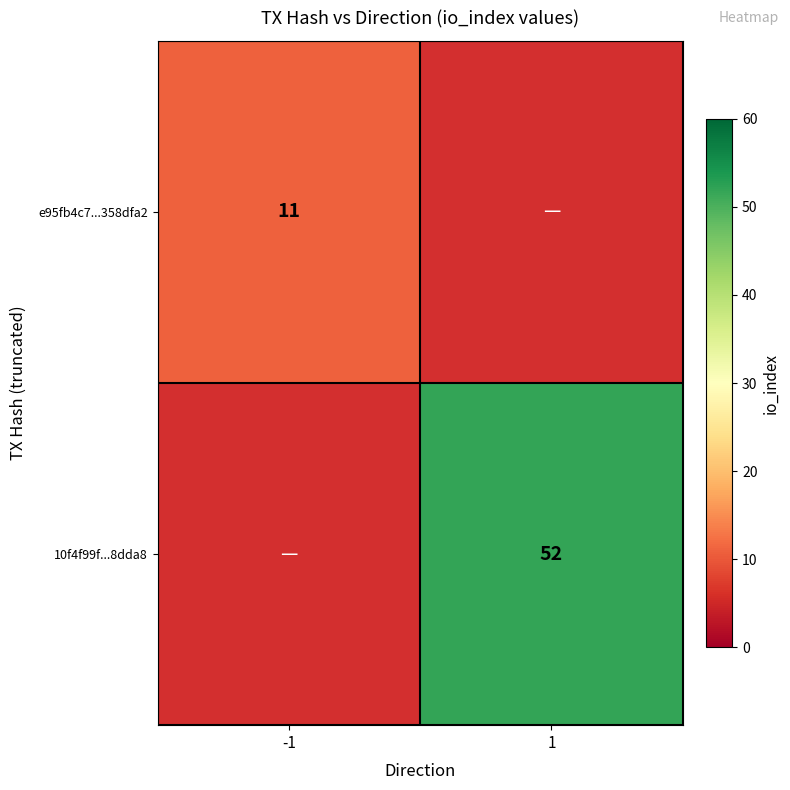

Is the value of 10f4f99f...8dda8 at 1 greater than the value of e95fb4c7...358dfa2 at -1?

Yes